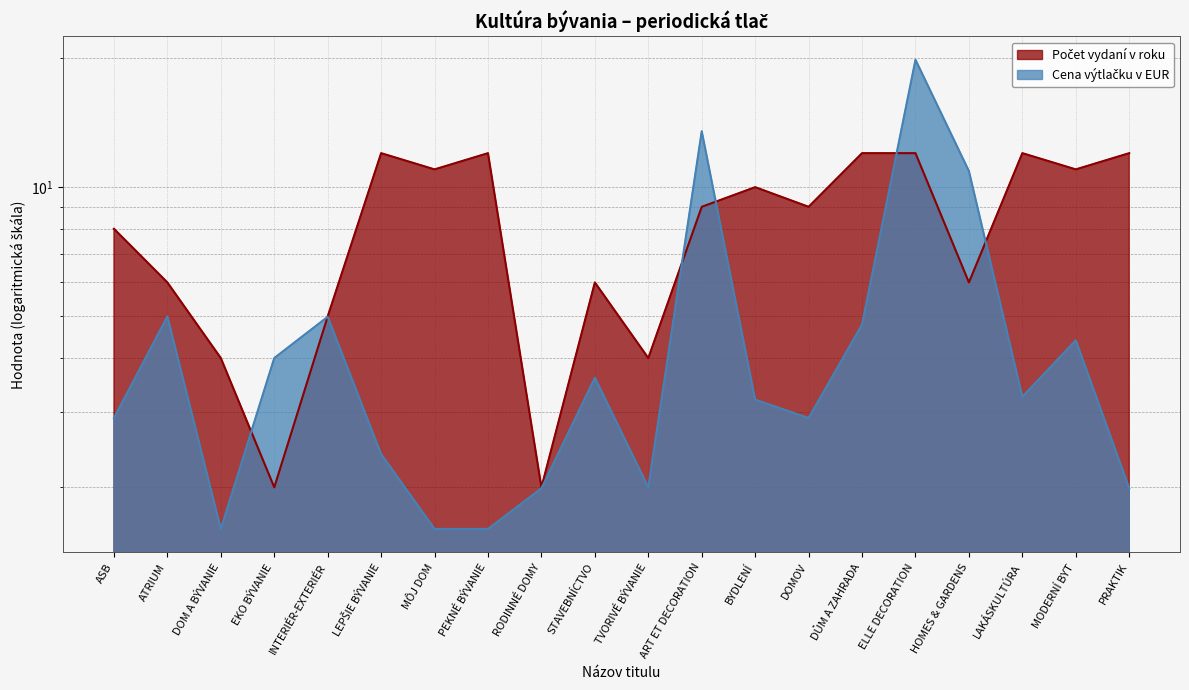

Reading right to left, extract all data points from this chart.

Počet vydaní v roku: PRAKTIK=12.0	MODERNÍ BYT=11.0	LAKÁSKULTÚRA=12.0	HOMES & GARDENS=6.0	ELLE DECORATION=12.0	DŮM A ZAHRADA=12.0	DOMOV=9.0	BYDLENÍ=10.0	ART ET DECORATION=9.0	TVORIVÉ BÝVANIE=4.0	STAVEBNÍCTVO=6.0	RODINNÉ DOMY=2.0	PEKNÉ BÝVANIE=12.0	MÔJ DOM=11.0	LEPŠIE BÝVANIE=12.0	INTERIÉR-EXTERIÉR=5.0	EKO BÝVANIE=2.0	DOM A BÝVANIE=4.0	ATRIUM=6.0	ASB=8.0
Cena výtlačku v EUR: PRAKTIK=2.0	MODERNÍ BYT=4.4	LAKÁSKULTÚRA=3.2	HOMES & GARDENS=10.9	ELLE DECORATION=19.8	DŮM A ZAHRADA=4.8	DOMOV=2.9	BYDLENÍ=3.2	ART ET DECORATION=13.5	TVORIVÉ BÝVANIE=2.0	STAVEBNÍCTVO=3.6	RODINNÉ DOMY=2.0	PEKNÉ BÝVANIE=1.6	MÔJ DOM=1.6	LEPŠIE BÝVANIE=2.4	INTERIÉR-EXTERIÉR=5.0	EKO BÝVANIE=4.0	DOM A BÝVANIE=1.6	ATRIUM=5.0	ASB=2.9